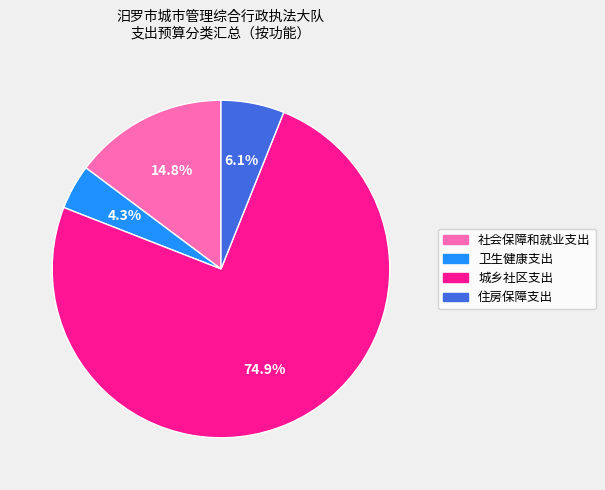

Count the number of slices in the pie.

4